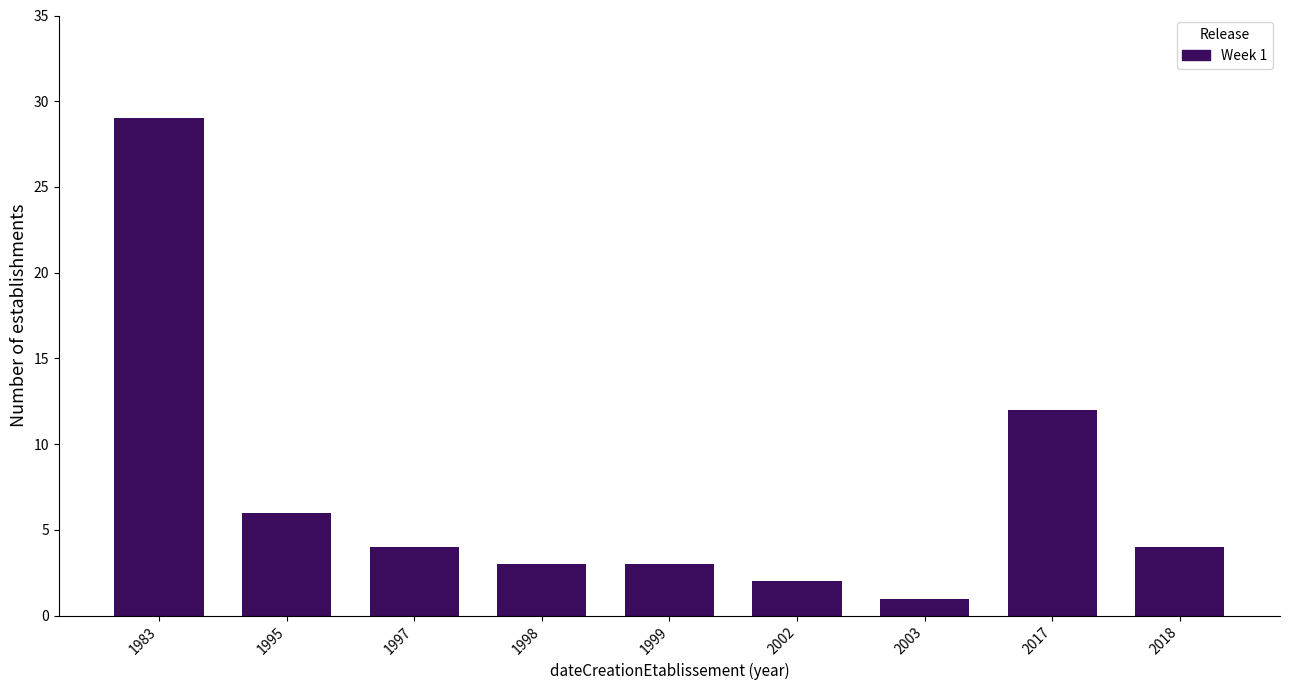

Reading right to left, what are all the values shown in this chart?

4	12	1	2	3	3	4	6	29